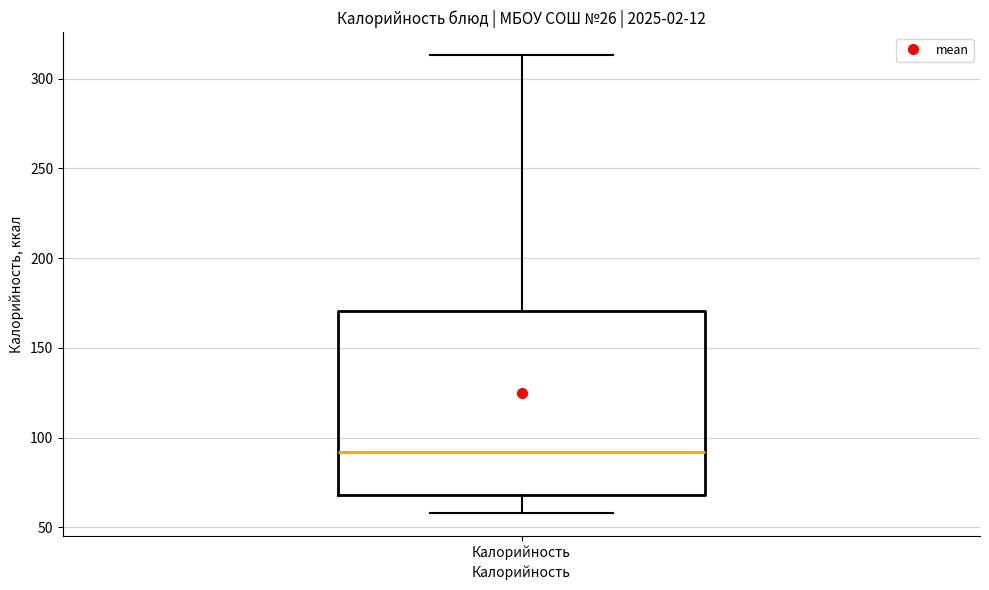

Transcribe this box plot: give where the median line is, the range the box spans, and where the two whiskers end, as read against the y-axis. The values are not printed on the chart, so give them approximately, as read against the axis.

median 90, box 70 to 170, whiskers 60 to 315